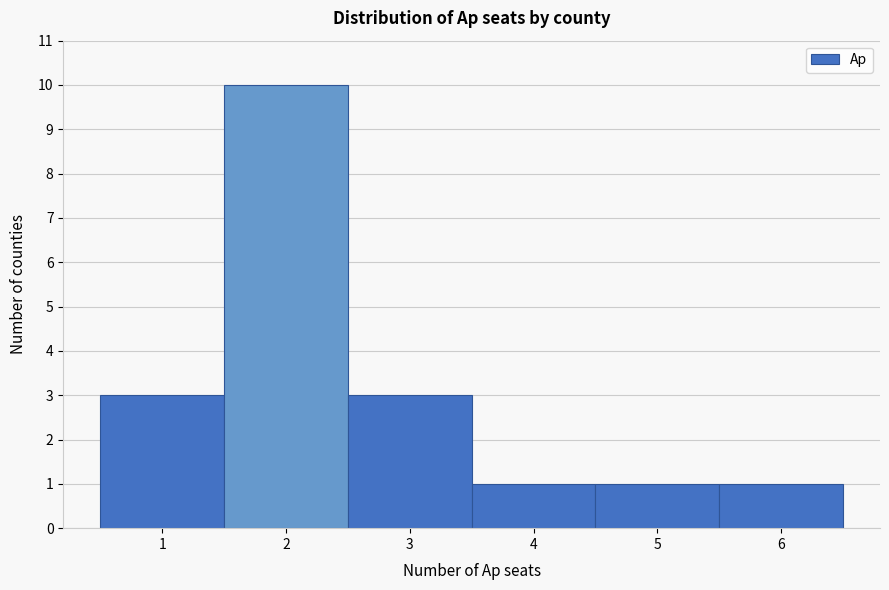

Reading left to right, list every bar in this chart as the range it spans on the x-axis followed by its height. The values are not printed on the chart, so give them approximately, as read against the axis.

0.5 to 1.5: 3
1.5 to 2.5: 10
2.5 to 3.5: 3
3.5 to 4.5: 1
4.5 to 5.5: 1
5.5 to 6.5: 1